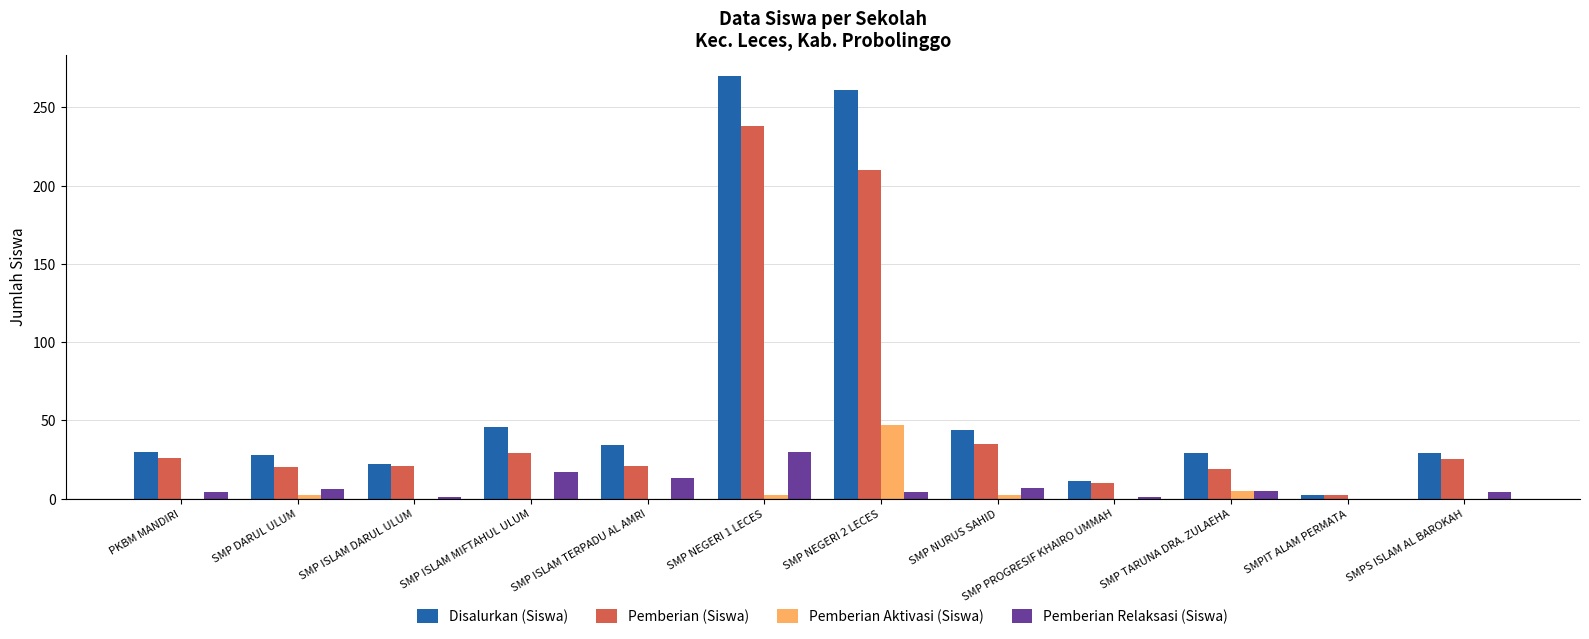

Are the bars horizontal?

No